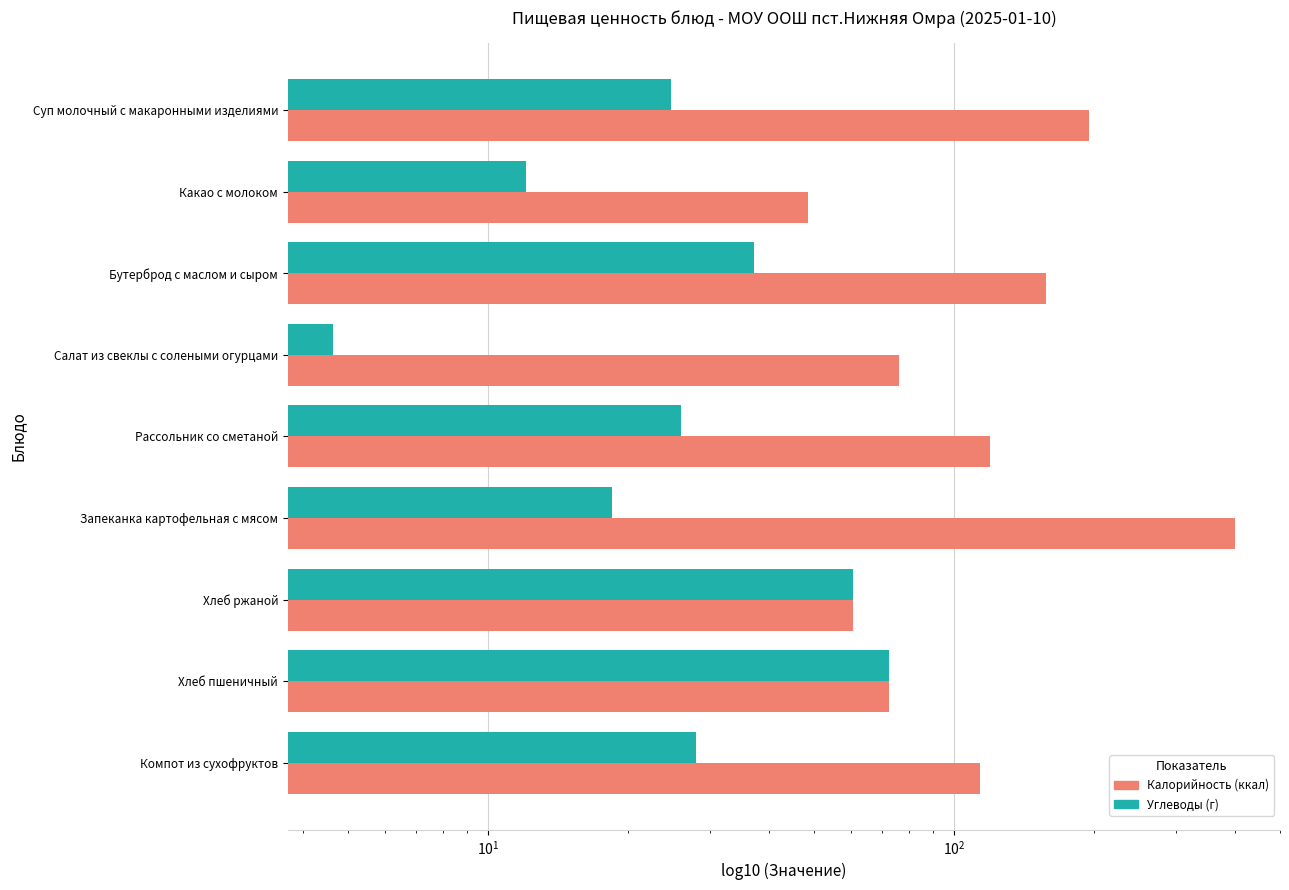

Between Хлеб пшеничный and Компот из сухофруктов, which series saw the biggest shift?

Углеводы (г)